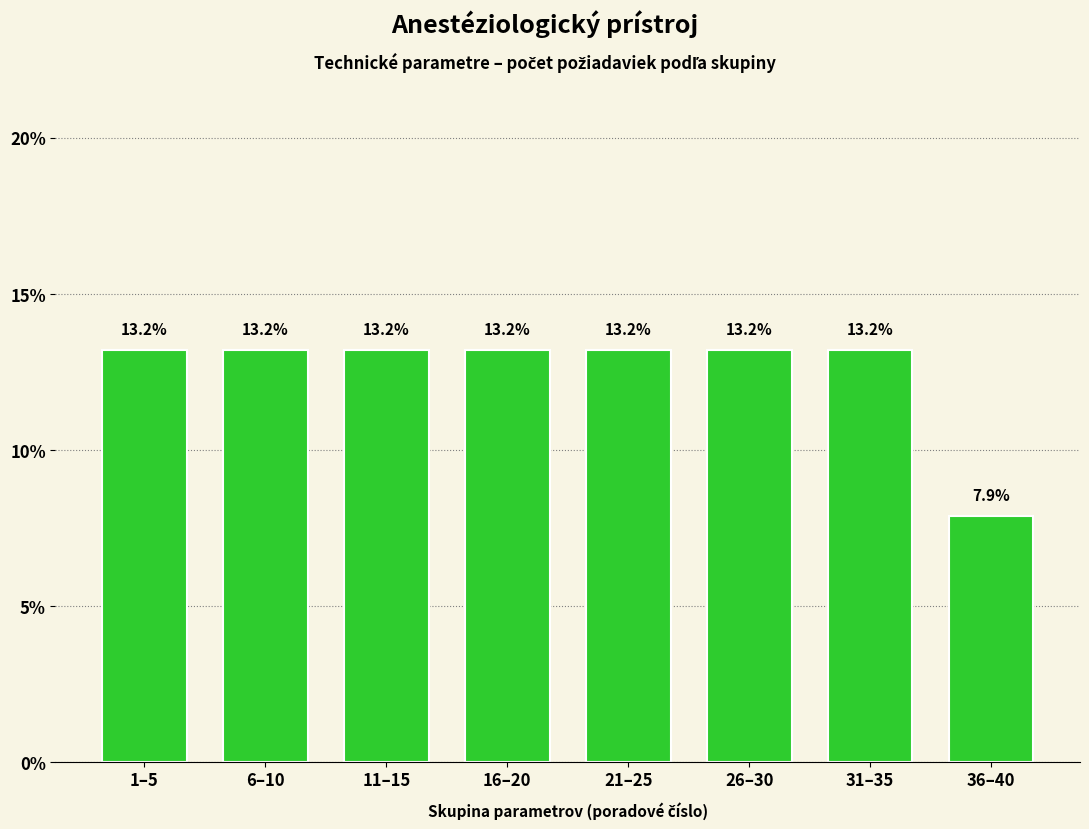

True or false: the data shows 13.2 at 16–20.

True